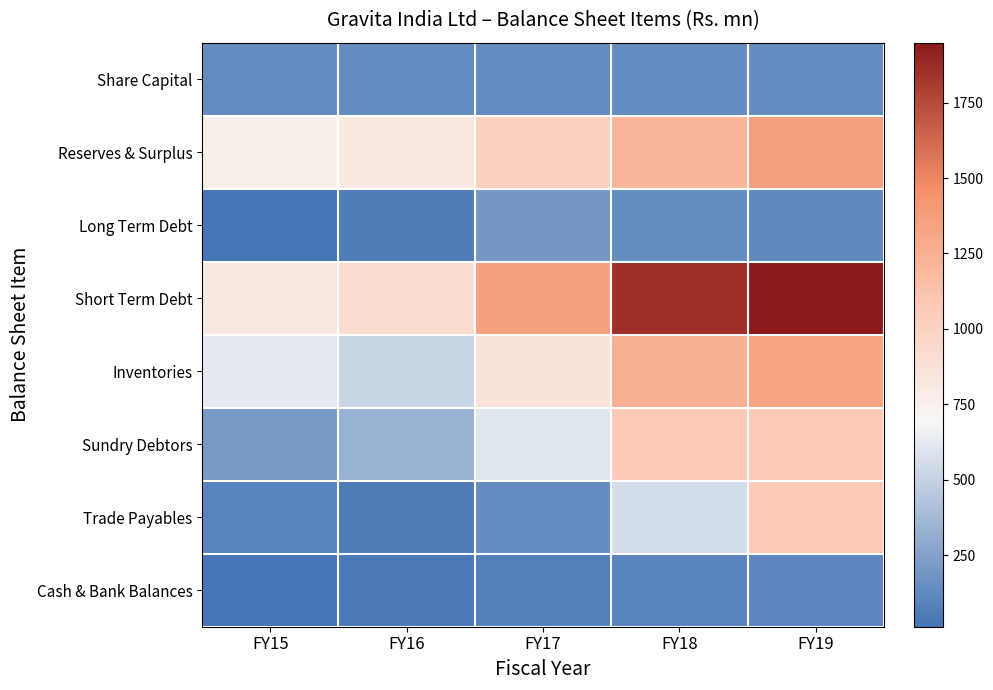

What is the maximum value shown in the chart?

1948.6